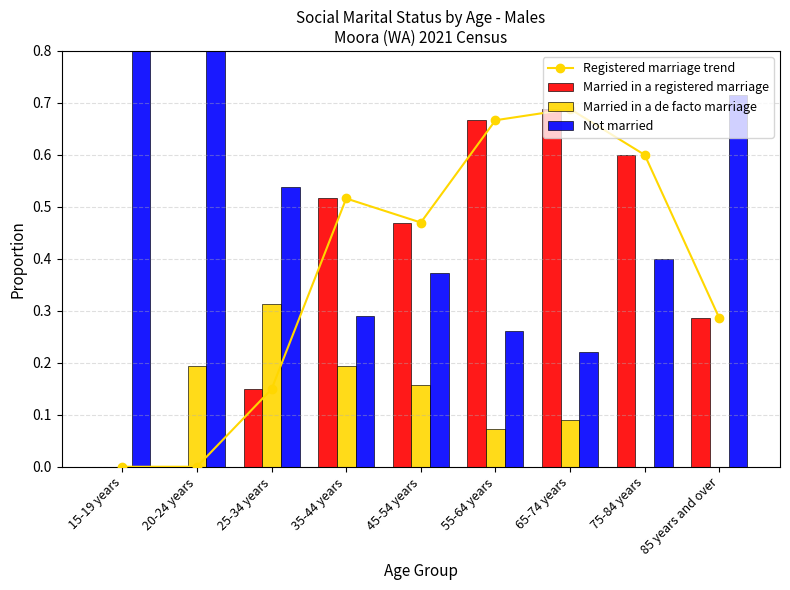

At 35-44 years, list the series in order from smallest to largest.

Married in a de facto marriage, Not married, Registered marriage trend, Married in a registered marriage